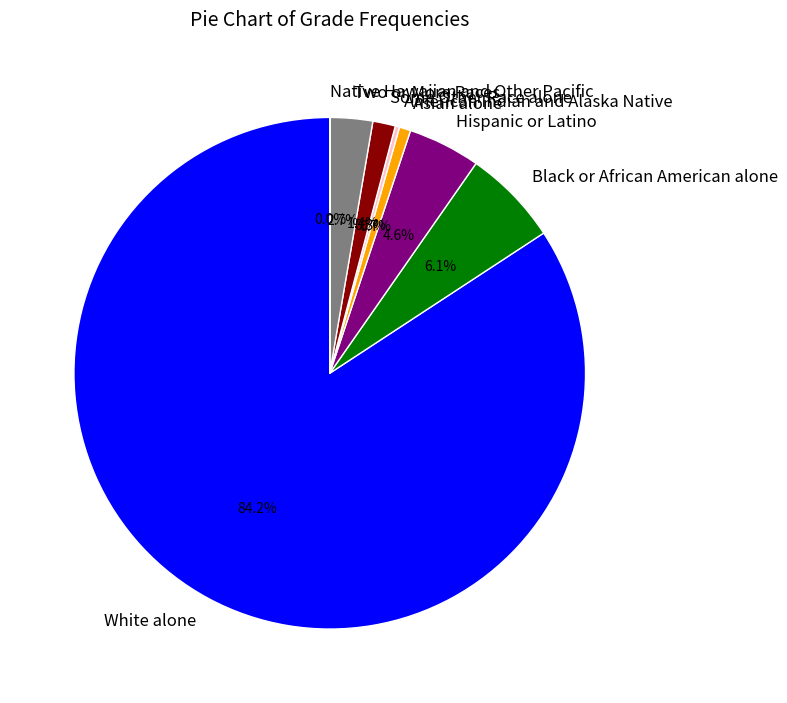

To the nearest percent, what is the average slice percentage?

12%